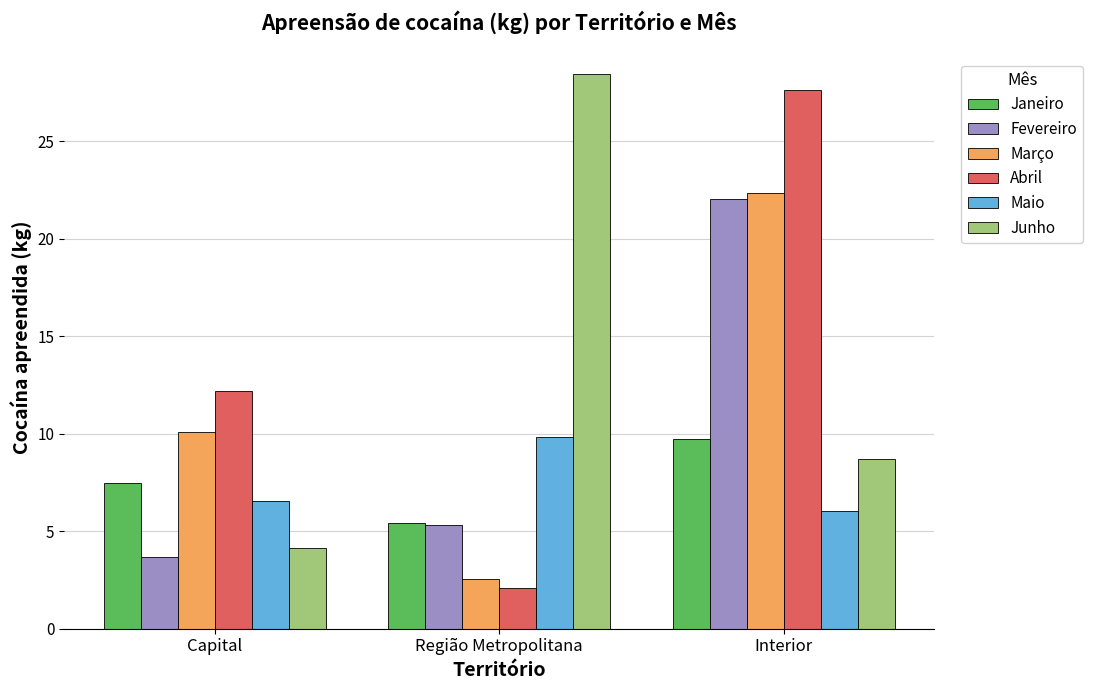

What is the sum of the Fevereiro values at Capital and Interior?

25.7